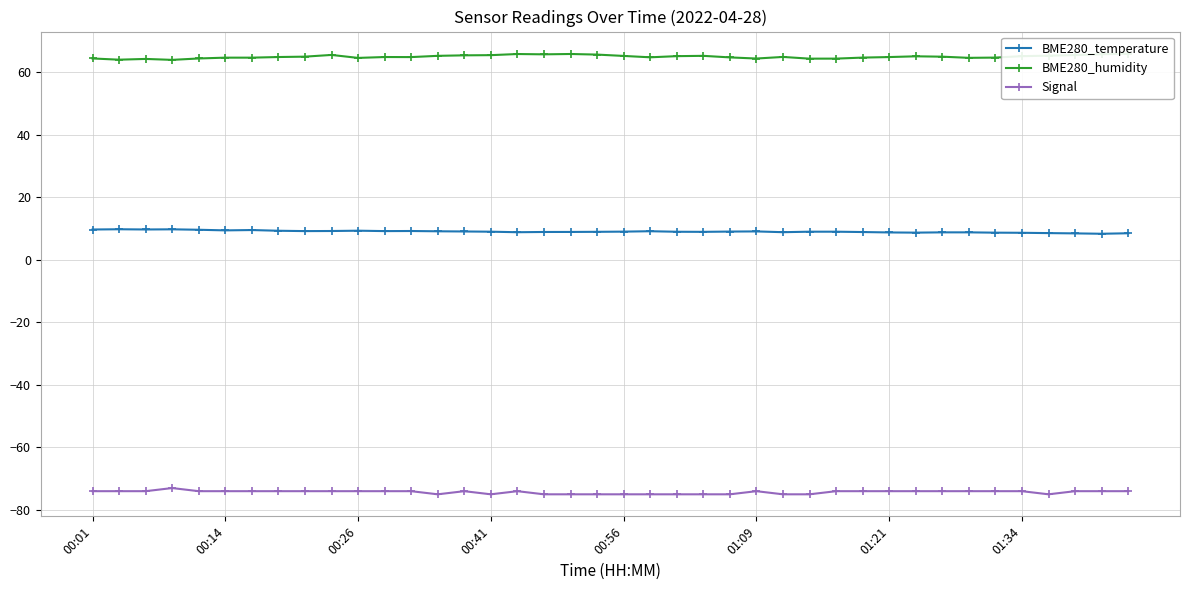

What is the sum of the BME280_humidity values at 33 and 22?

129.8